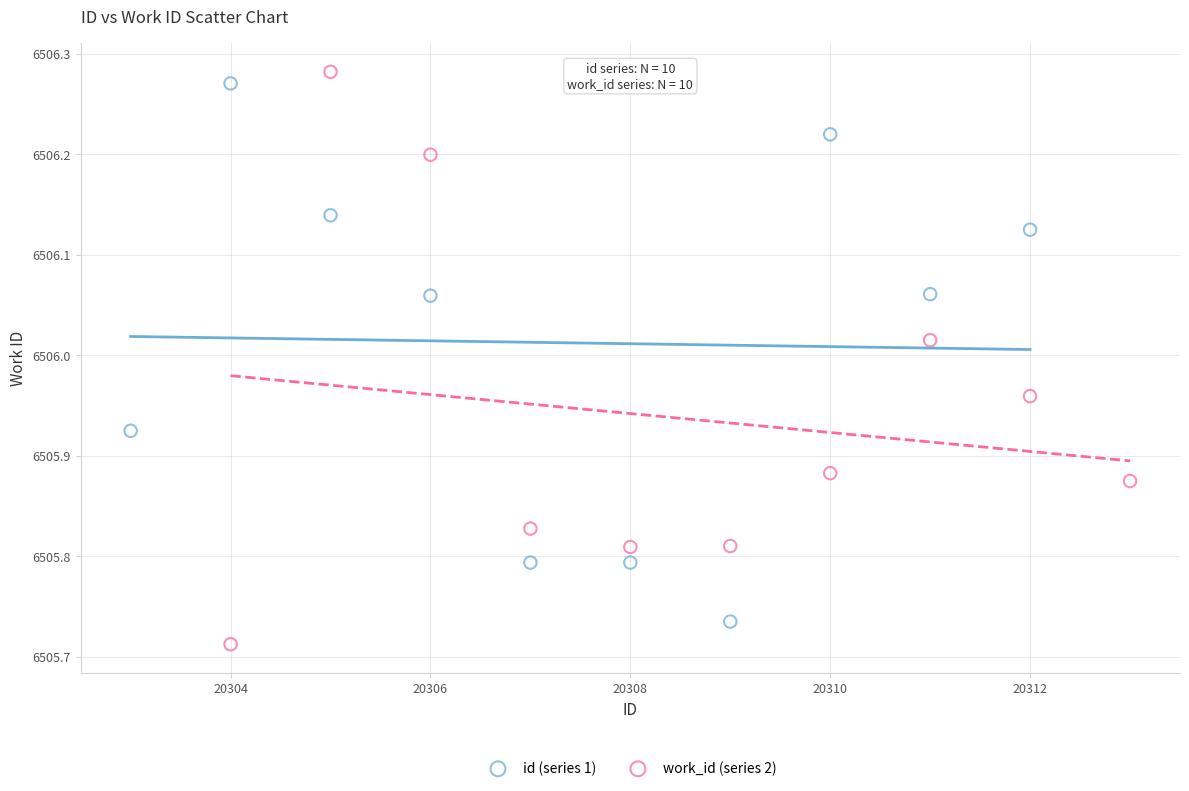

Which series has the largest Y range (max minus min)?

work_id (series 2)